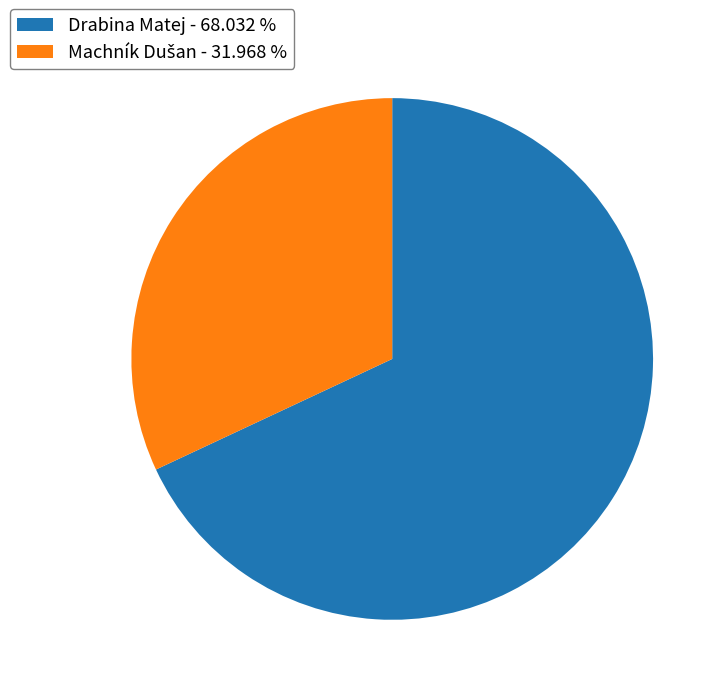

Is there a majority slice in this chart?

Yes